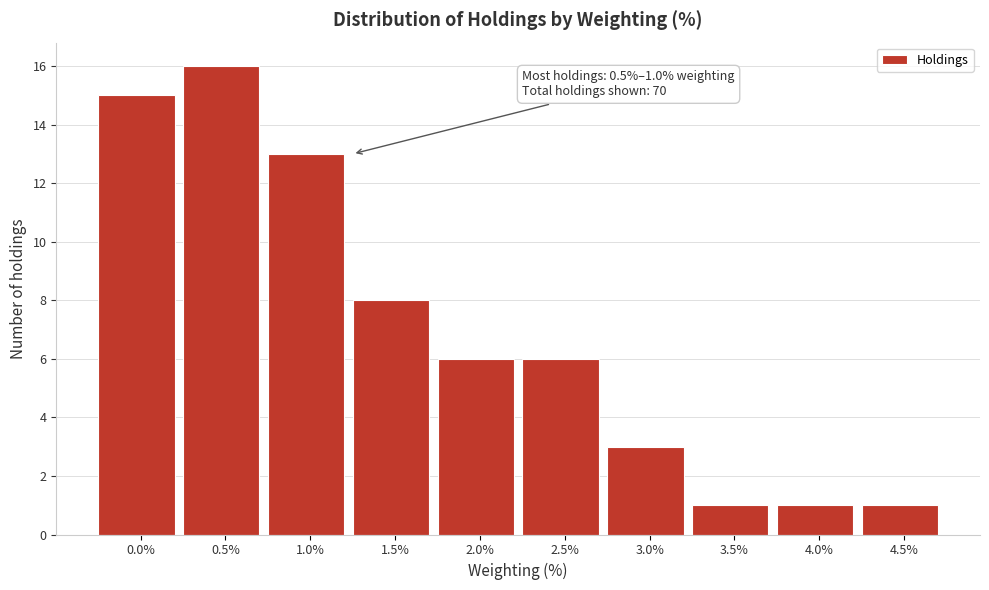

Reading left to right, extract all data points from this chart.

0.0%=15	0.5%=16	1.0%=13	1.5%=8	2.0%=6	2.5%=6	3.0%=3	3.5%=1	4.0%=1	4.5%=1